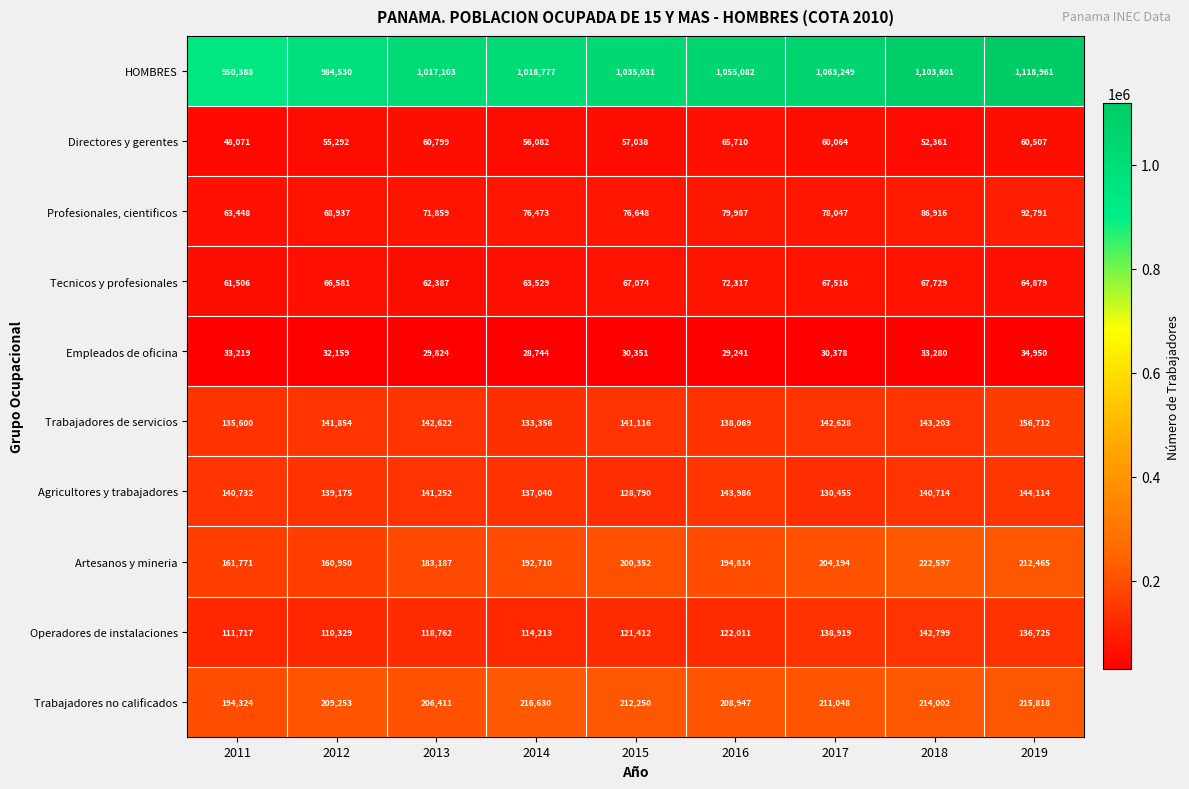

Which series changed the most between 2016 and 2017?

Operadores de instalaciones